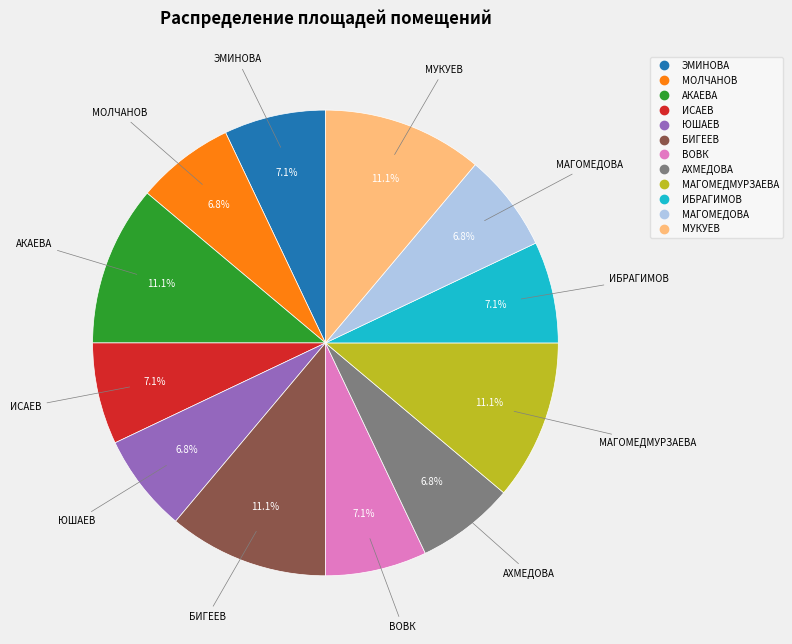

Is БИГЕЕВ the majority of the pie?

No